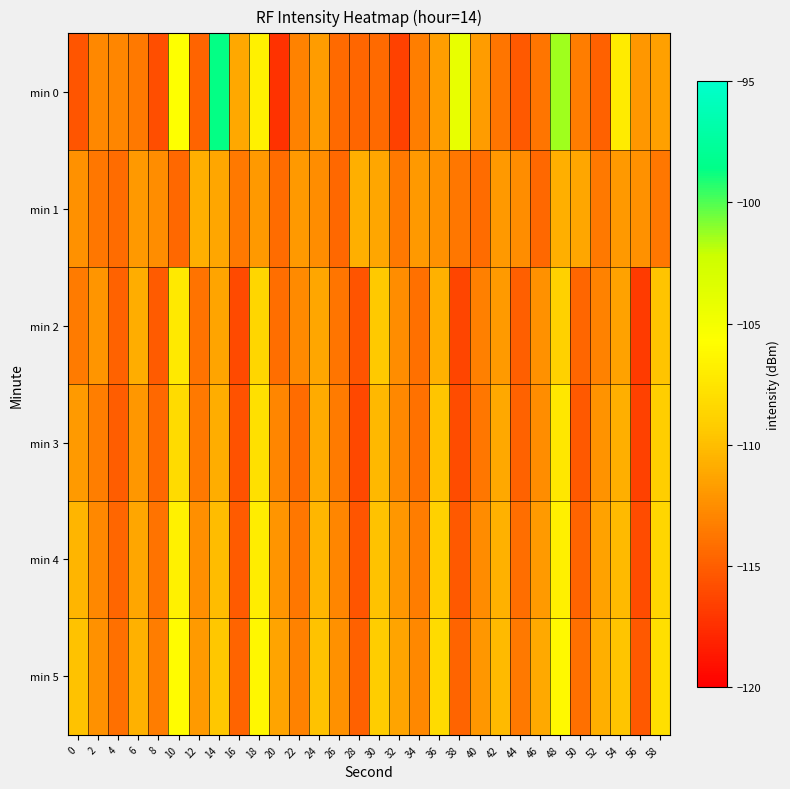

Reading left to right, what are all the values shown in this chart?

min 0: 0=-115.5	2=-112.8	4=-112.9	6=-113.6	8=-115.8	10=-105.7	12=-114.6	14=-98.7	16=-111.2	18=-106.7	20=-117.3	22=-113.1	24=-111.7	26=-114.4	28=-114.5	30=-114.4	32=-116.5	34=-113.3	36=-111.7	38=-104.1	40=-111.7	42=-113.8	44=-115.3	46=-113.8	48=-101.4	50=-113.4	52=-114.8	54=-107.0	56=-112.0	58=-111.6
min 1: 0=-112.3	2=-113.7	4=-114.3	6=-112.0	8=-112.5	10=-114.5	12=-110.8	14=-111.3	16=-113.6	18=-112.0	20=-114.3	22=-112.0	24=-112.5	26=-114.5	28=-110.8	30=-111.3	32=-113.6	34=-112.0	36=-112.3	38=-113.7	40=-114.3	42=-112.0	44=-112.5	46=-114.5	48=-110.8	50=-111.3	52=-113.6	54=-112.0	56=-112.3	58=-113.7
min 2: 0=-113.5	2=-112.1	4=-114.8	6=-110.9	8=-115.2	10=-107.3	12=-113.9	14=-111.4	16=-116.0	18=-108.5	20=-114.2	22=-112.7	24=-111.3	26=-113.8	28=-115.6	30=-109.4	32=-112.5	34=-114.1	36=-110.7	38=-116.3	40=-113.2	42=-111.8	44=-115.0	46=-112.3	48=-108.9	50=-114.6	52=-113.1	54=-111.5	56=-116.8	58=-109.7
min 3: 0=-111.8	2=-113.3	4=-115.1	6=-112.0	8=-114.5	10=-108.2	12=-113.6	14=-110.9	16=-115.7	18=-107.8	20=-112.9	22=-114.3	24=-111.0	26=-113.5	28=-116.1	30=-110.3	32=-112.8	34=-114.0	36=-109.6	38=-115.9	40=-113.7	42=-111.2	44=-114.8	46=-112.5	48=-107.4	50=-115.3	52=-112.2	54=-110.8	56=-116.5	58=-109.1
min 4: 0=-110.5	2=-112.8	4=-114.6	6=-111.3	8=-113.9	10=-106.7	12=-112.4	14=-110.1	16=-115.2	18=-107.0	20=-112.1	22=-113.7	24=-110.4	26=-112.9	28=-115.5	30=-109.8	32=-112.0	34=-113.4	36=-108.9	38=-115.3	40=-112.6	42=-110.7	44=-114.2	46=-111.8	48=-106.8	50=-114.7	52=-111.5	54=-110.2	56=-115.9	58=-108.5
min 5: 0=-109.8	2=-112.3	4=-114.1	6=-110.7	8=-113.4	10=-105.9	12=-111.8	14=-109.5	16=-114.7	18=-106.3	20=-111.4	22=-113.1	24=-109.8	26=-112.3	28=-114.9	30=-109.2	32=-111.4	34=-112.8	36=-108.2	38=-114.7	40=-112.0	42=-110.2	44=-113.6	46=-111.1	48=-106.1	50=-114.1	52=-110.8	54=-109.6	56=-115.3	58=-107.9